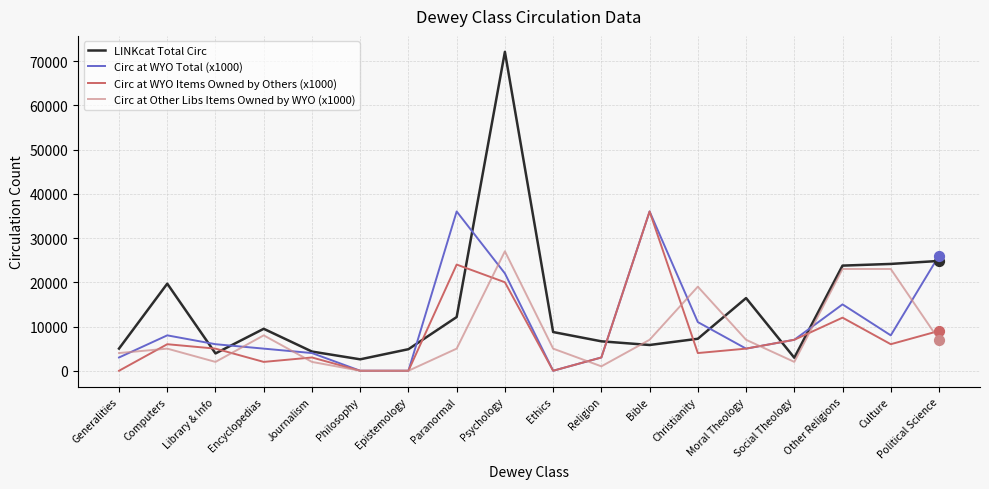

What is the difference between the highest and lowest values at Philosophy?

2584